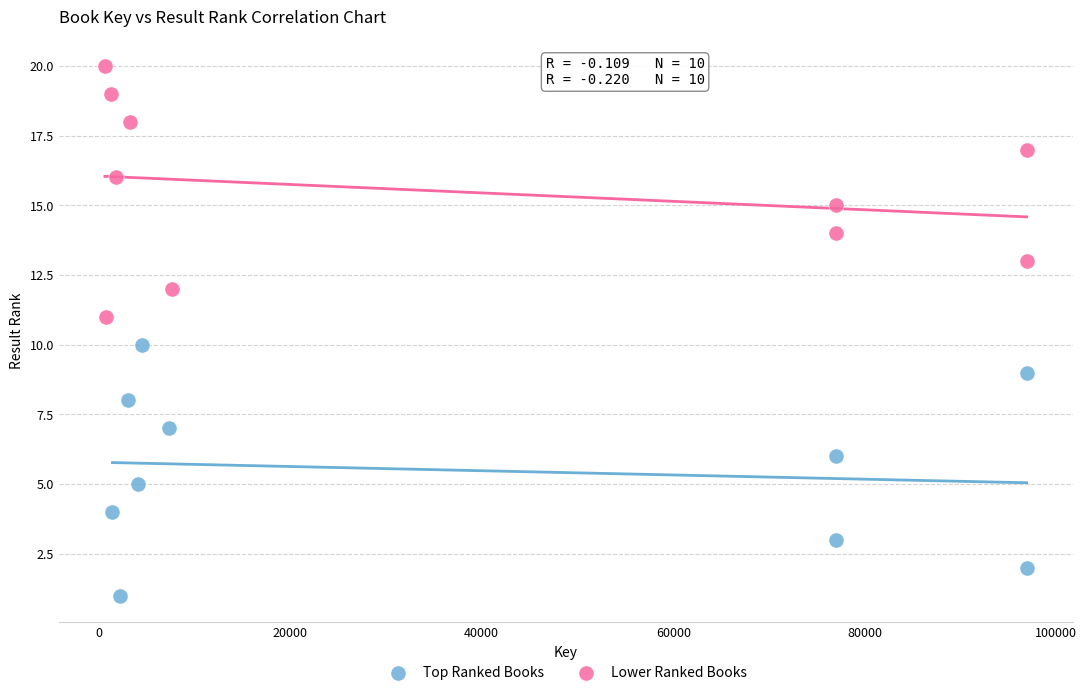

Which series reaches the maximum Y coordinate?

Lower Ranked Books